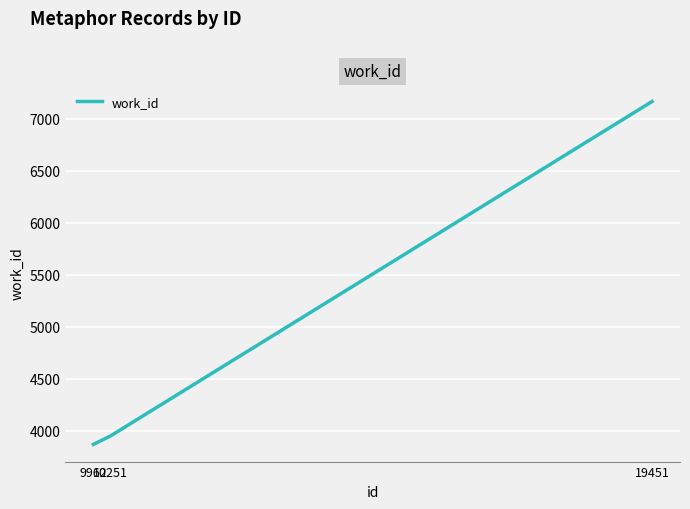

Does the chart display data point markers on the line(s)?

No